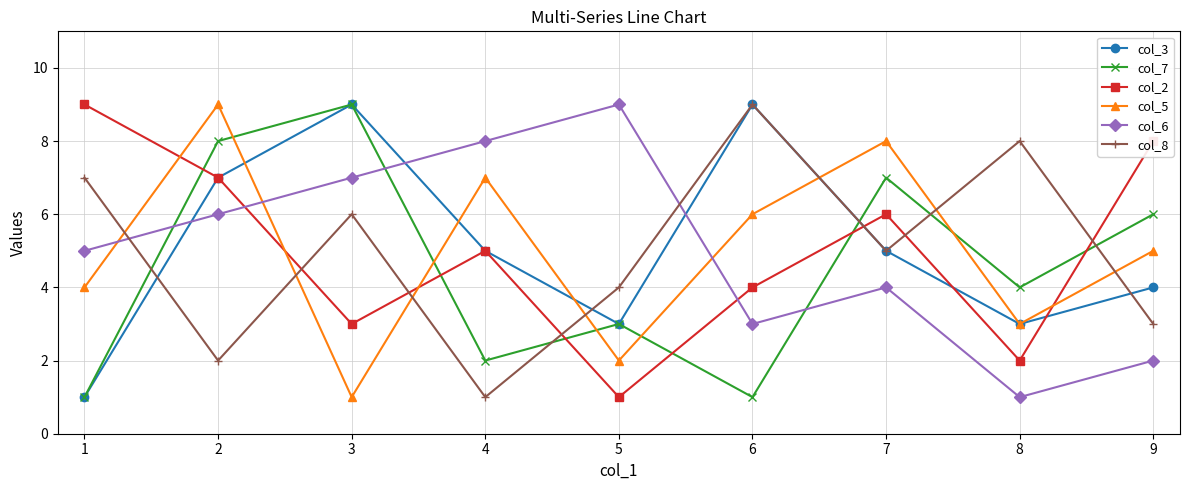

Reading right to left, list all the values displayed in this chart.

col_3: 4	3	5	9	3	5	9	7	1
col_7: 6	4	7	1	3	2	9	8	1
col_2: 8	2	6	4	1	5	3	7	9
col_5: 5	3	8	6	2	7	1	9	4
col_6: 2	1	4	3	9	8	7	6	5
col_8: 3	8	5	9	4	1	6	2	7